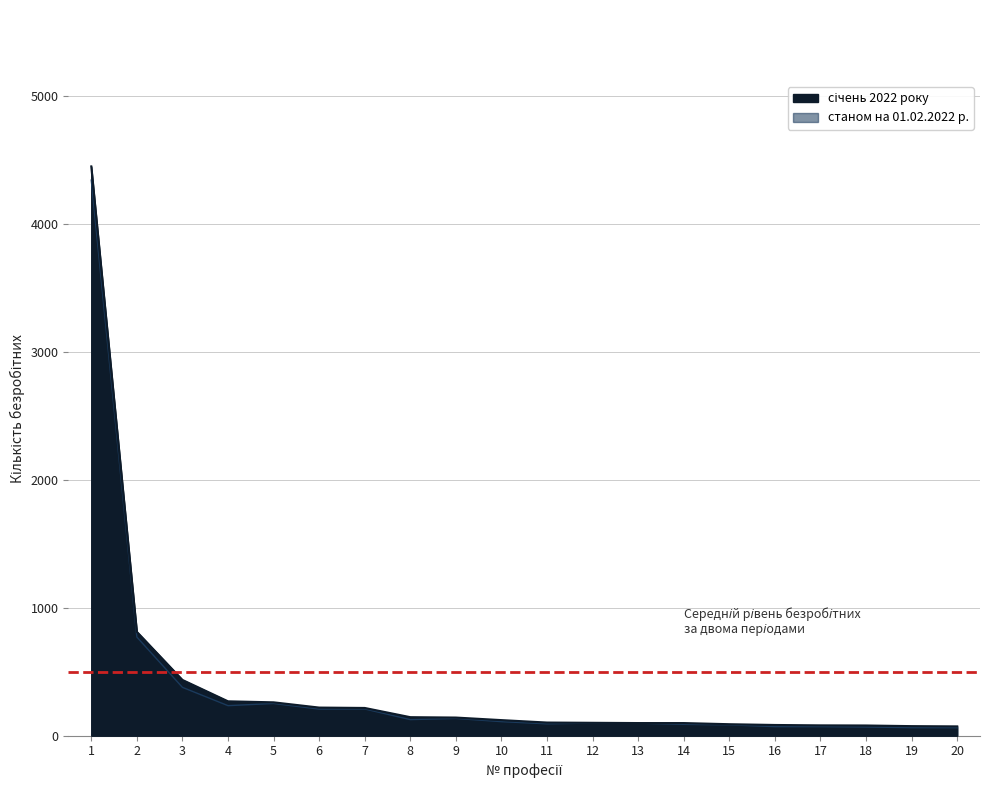

Reading left to right, what are all the values shown in this chart?

січень 2022 року: 1=4449	2=812	3=436	4=269	5=261	6=220	7=217	8=145	9=142	10=122	11=103	12=101	13=99	14=99	15=90	16=84	17=81	18=80	19=75	20=73
станом на 01.02.2022 р.: 1=4342	2=771	3=378	4=235	5=252	6=208	7=209	8=126	9=135	10=110	11=93	12=99	13=98	14=89	15=85	16=71	17=71	18=68	19=63	20=63